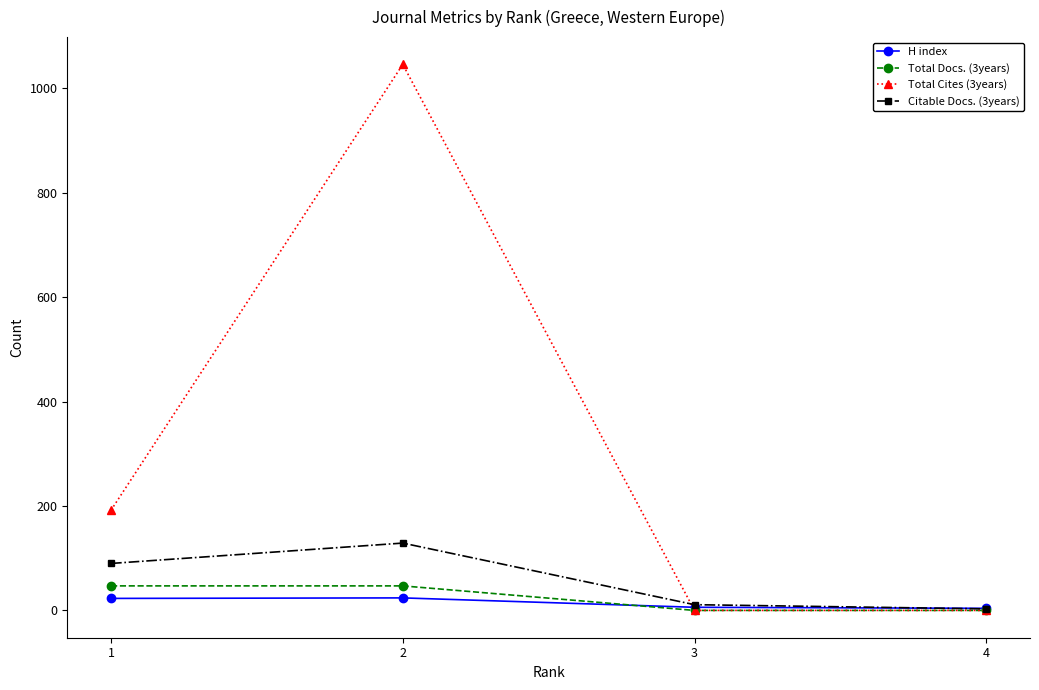

True or false: H index has a value of 24 at 2.

True